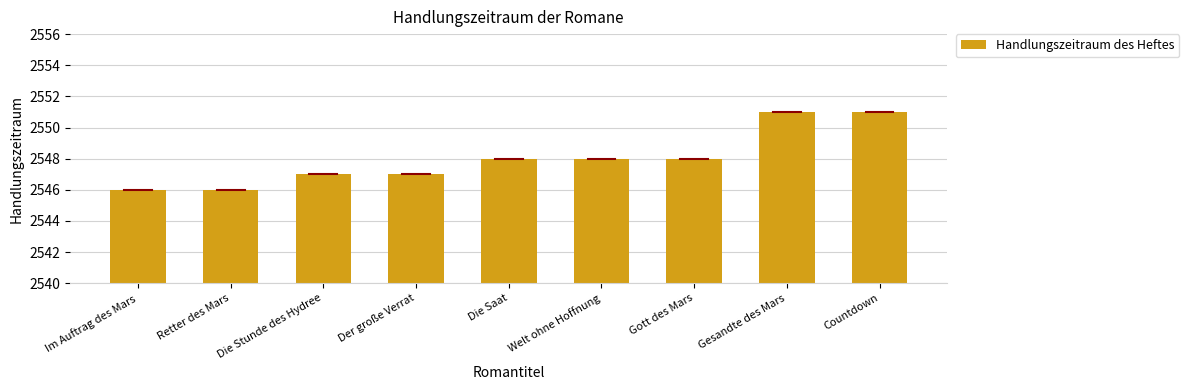

What is the approximate value at Retter des Mars?

2546